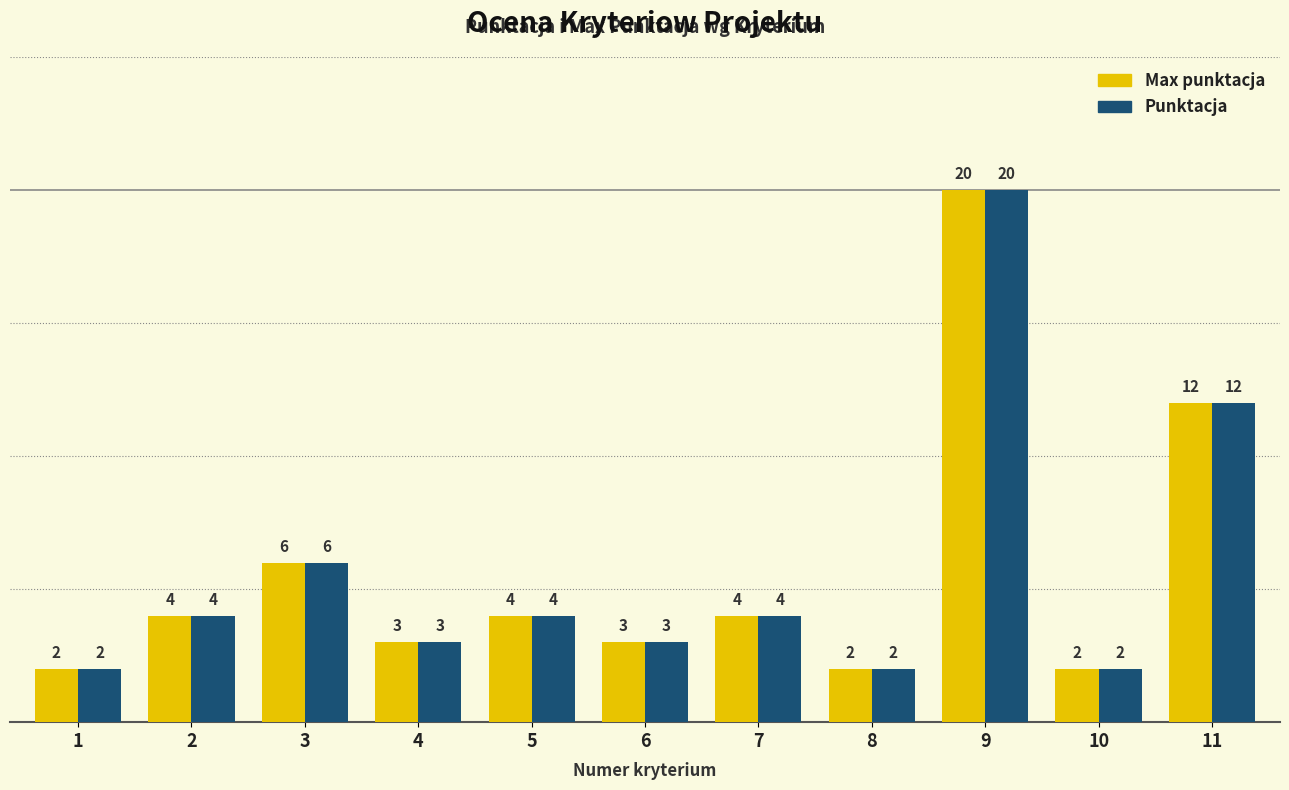

What is the highest value of the Punktacja series?

20